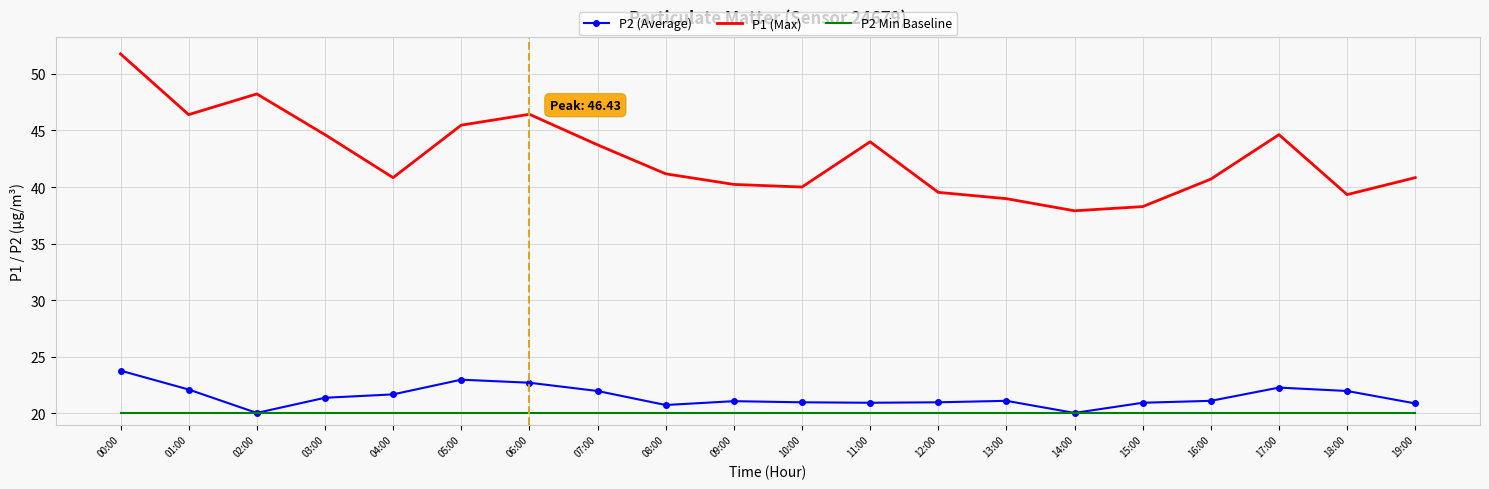

What is the difference between the maximum and minimum values in the P2 (Average) series?

3.7